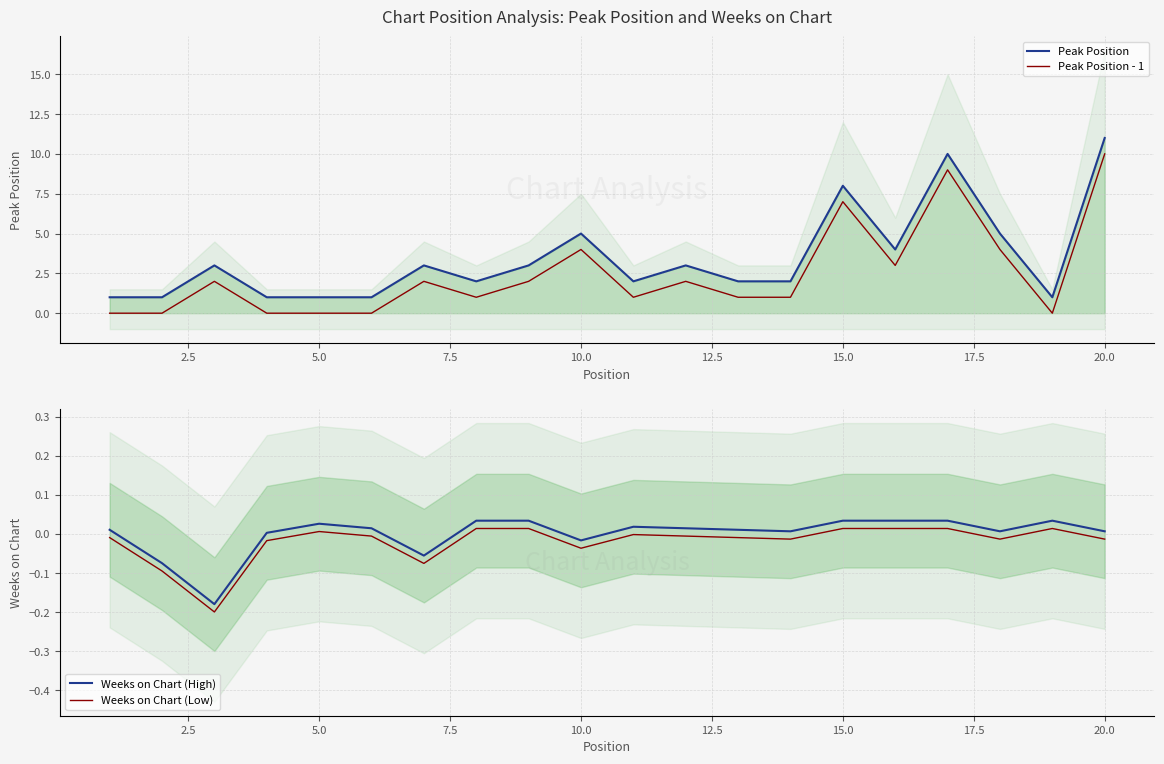

Does the chart have visible grid lines?

Yes